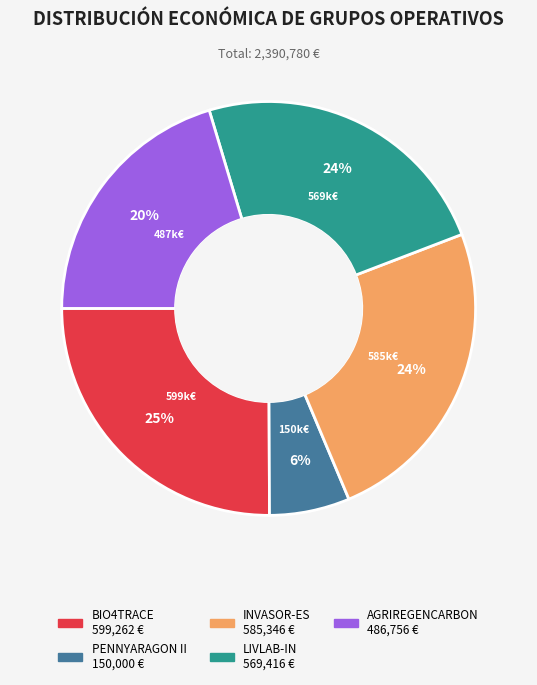

To the nearest percent, what is the difference between the largest and smallest slice percentages?

19%